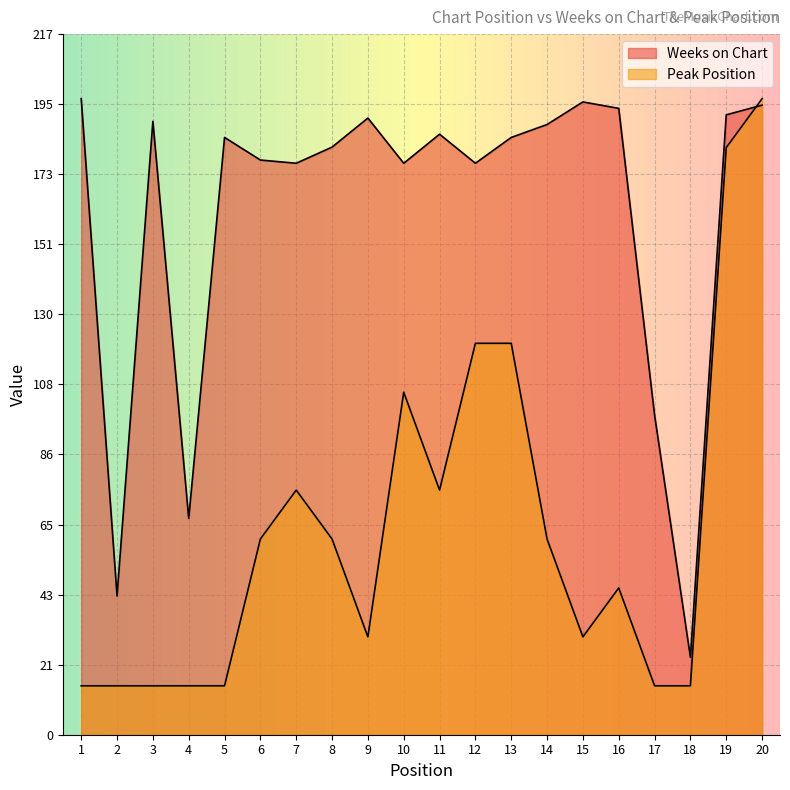

Which series has the largest total across all categories?

Weeks on Chart